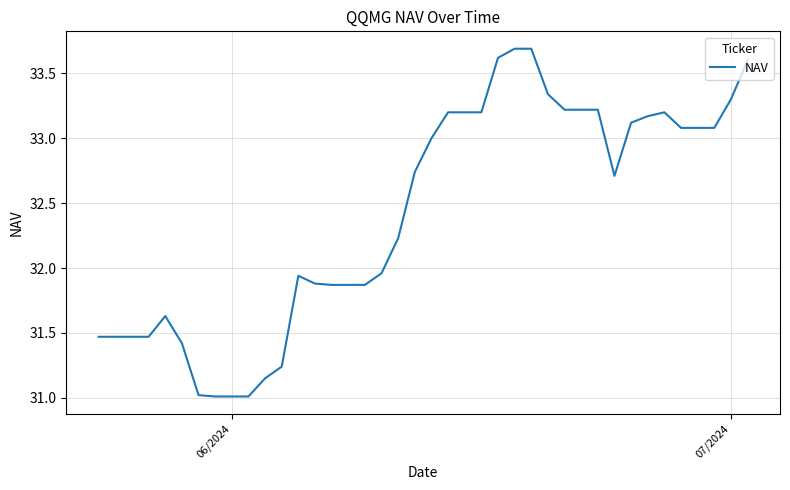

How many categories are shown in the chart?

40